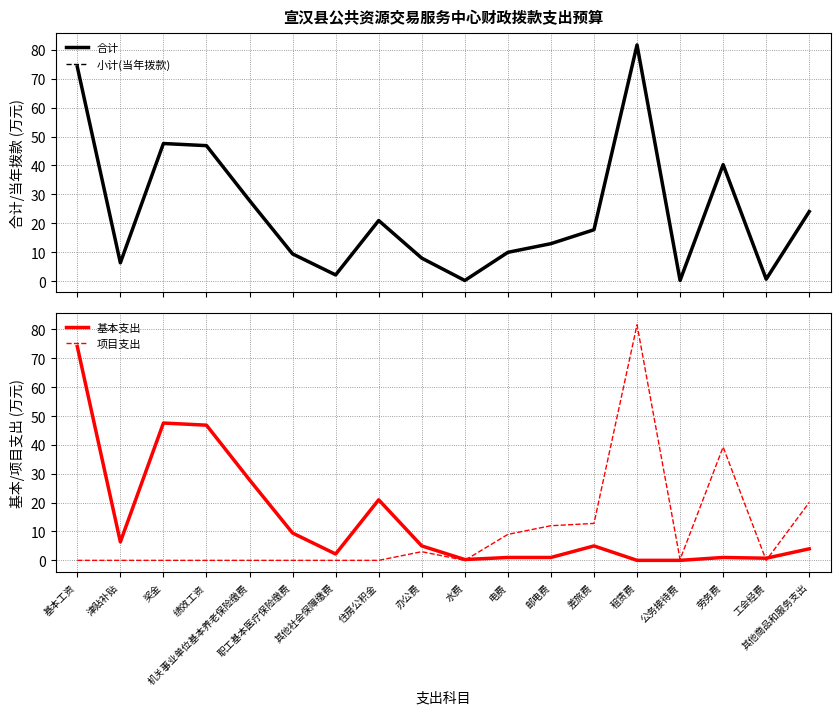

Rank the series by their maximum value, from highest to lowest.

合计, 小计(当年拨款), 项目支出, 基本支出